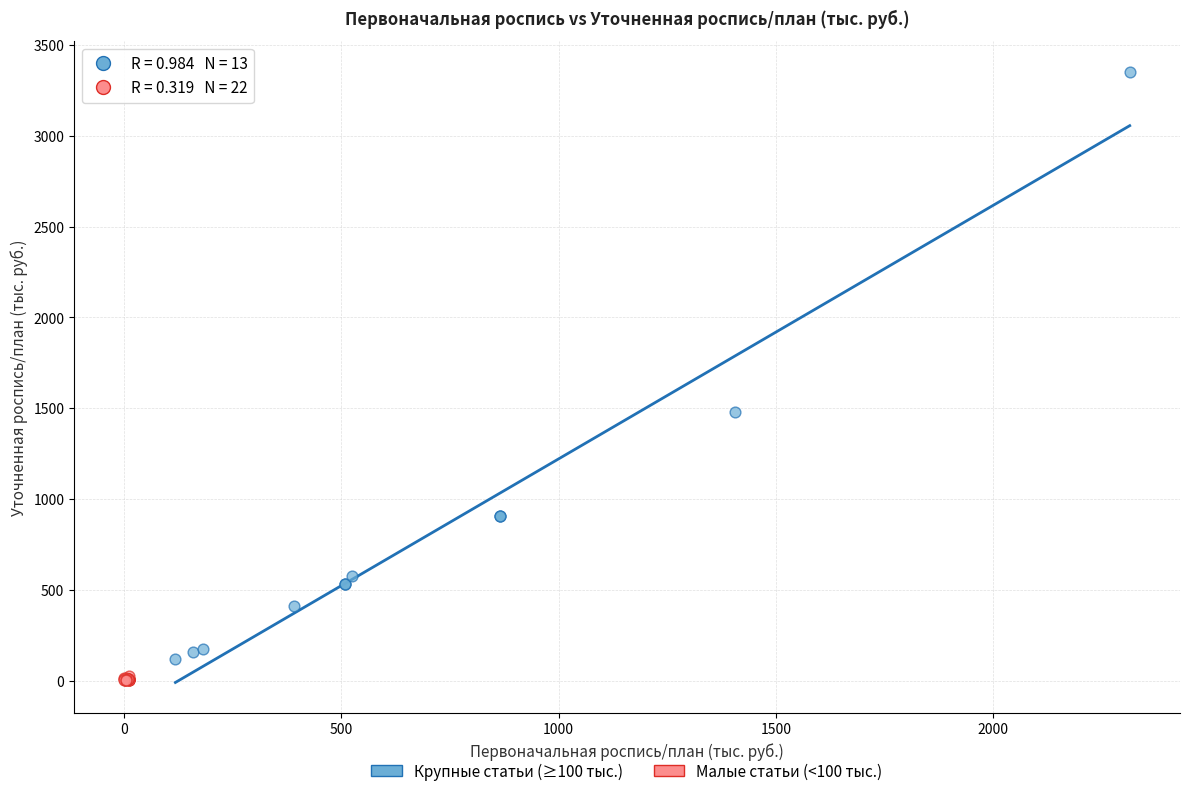

Which series has the widest spread of Y values?

Крупные статьи (≥100 тыс.)